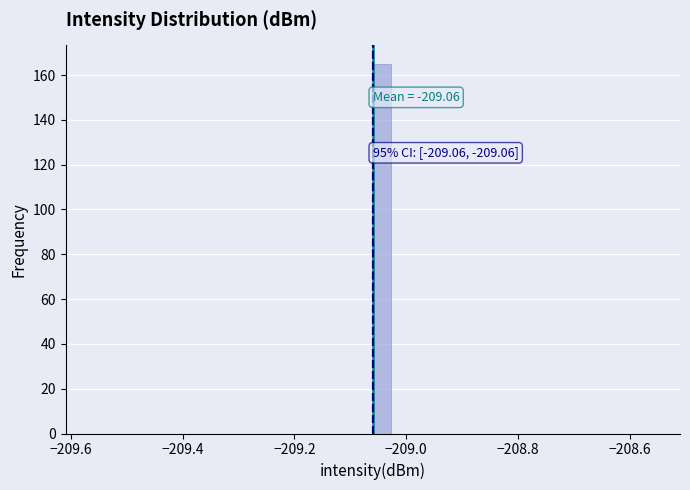

Around what value on the x-axis is the tallest bar? Give the approximate position of its centre, as read against the axis.

-209.04